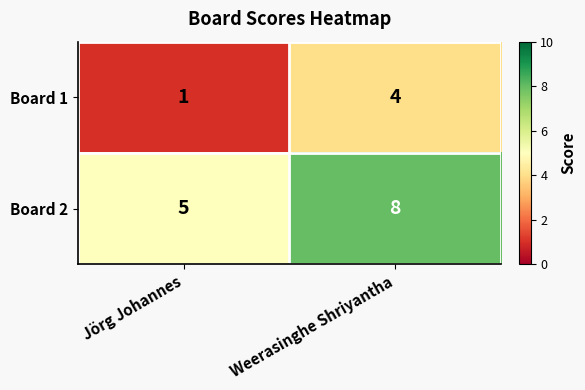

At which label is Board 2 closest to 6?

Jörg Johannes